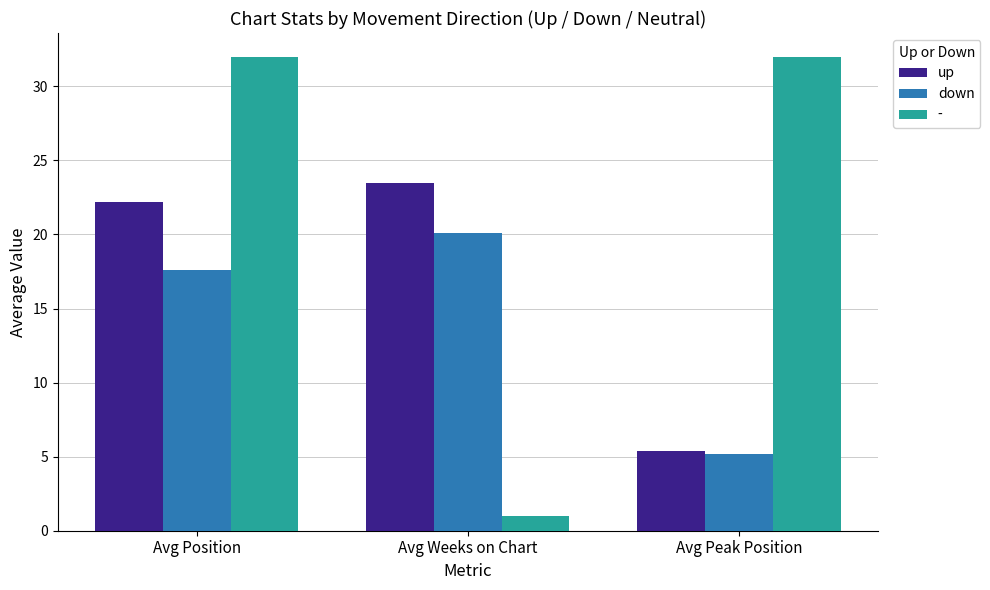

Rank the series at Avg Position from highest to lowest value.

-, up, down